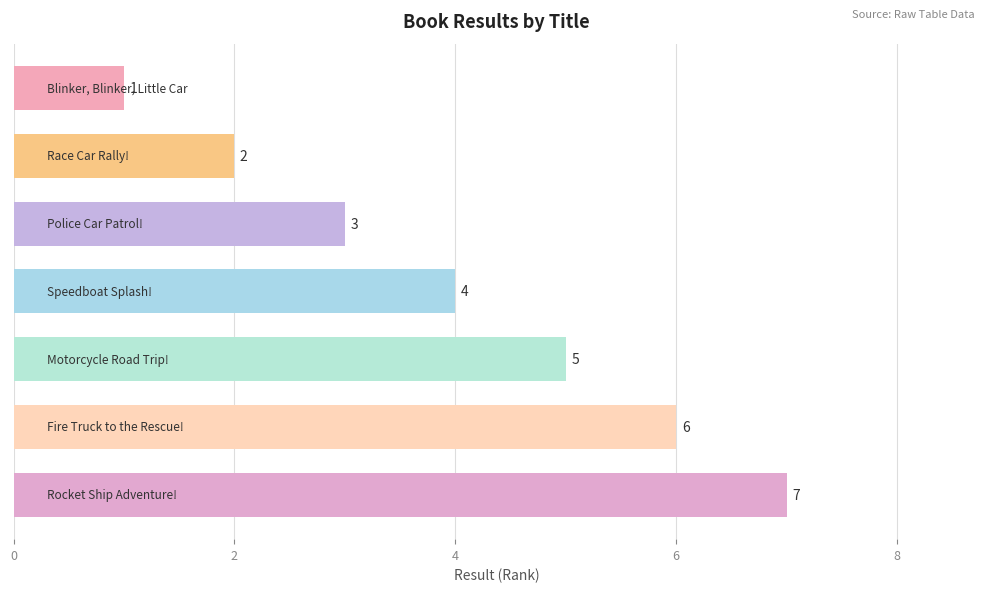

What is the sum of all values?

28